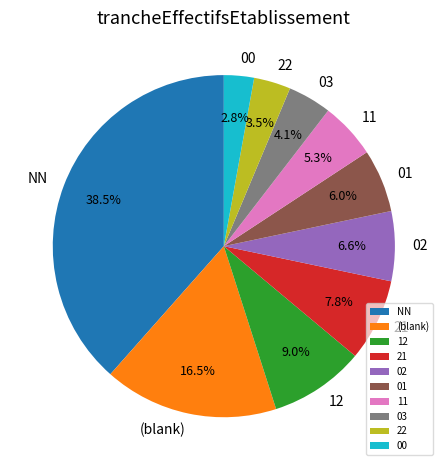

What percentage is the 00 slice, to the nearest percent?

3%